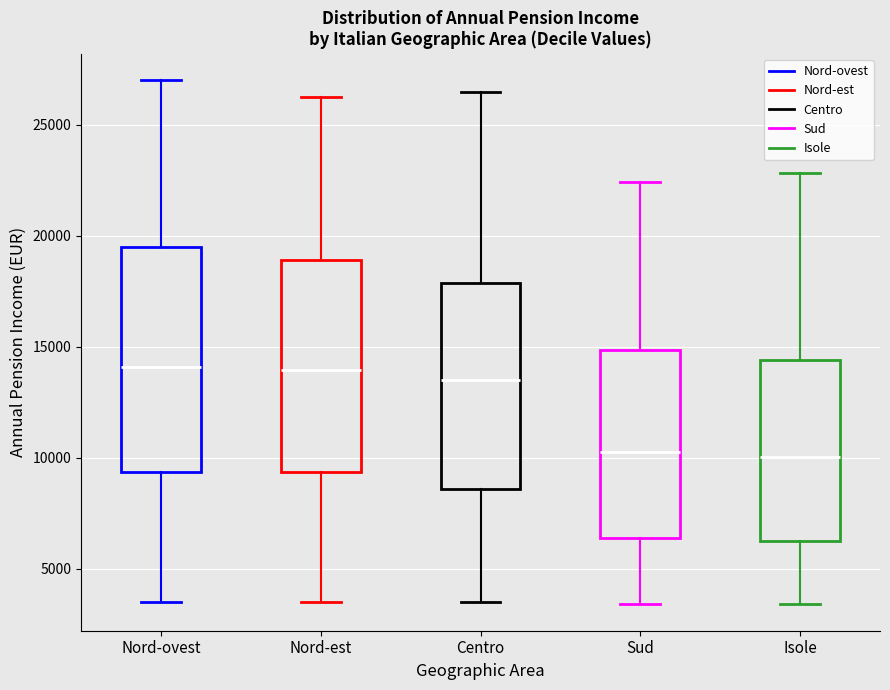

Where is the lower edge of the box for Nord-est on the y-axis? The values are not printed on the chart, so give them approximately, as read against the axis.

9500